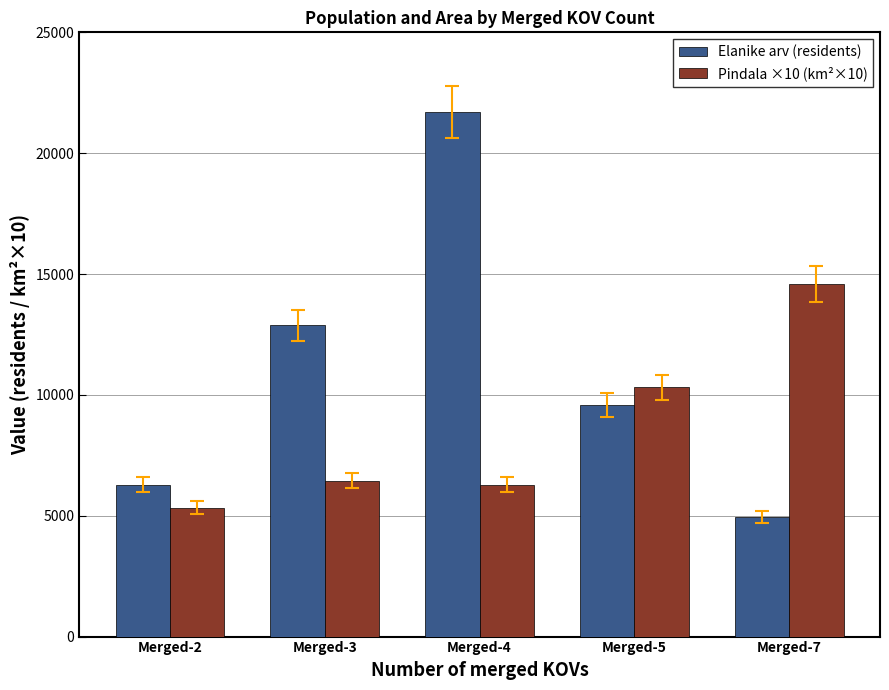

What are all the series names shown in the legend?

Elanike arv (residents), Pindala ×10 (km²×10)